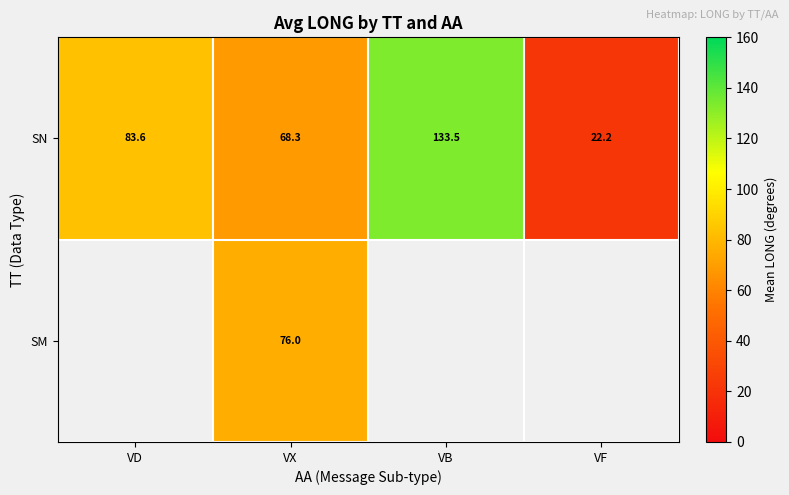

At which label does SN reach its minimum?

VF